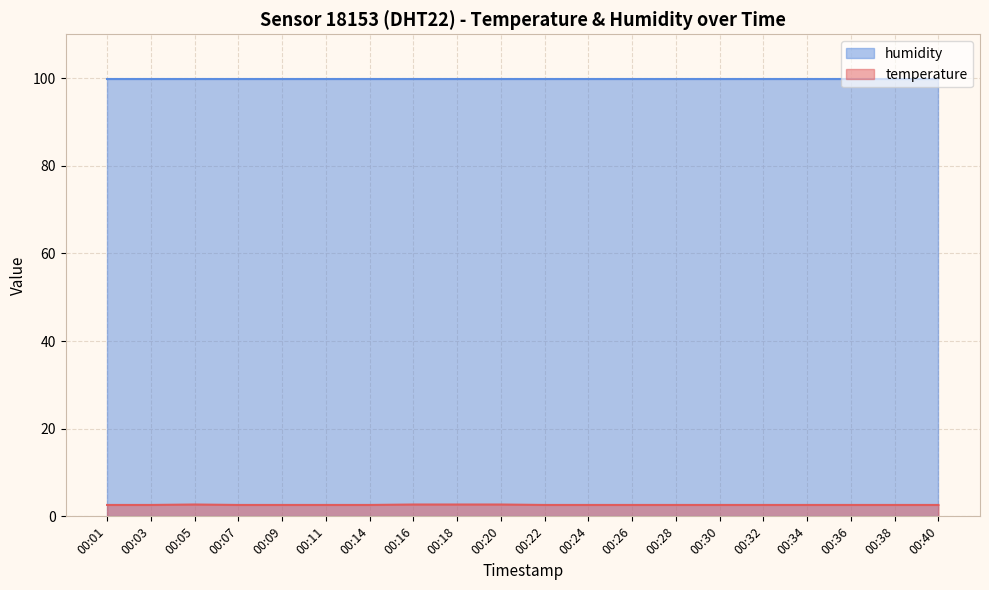

What value does the data have at 00:09?

2.6